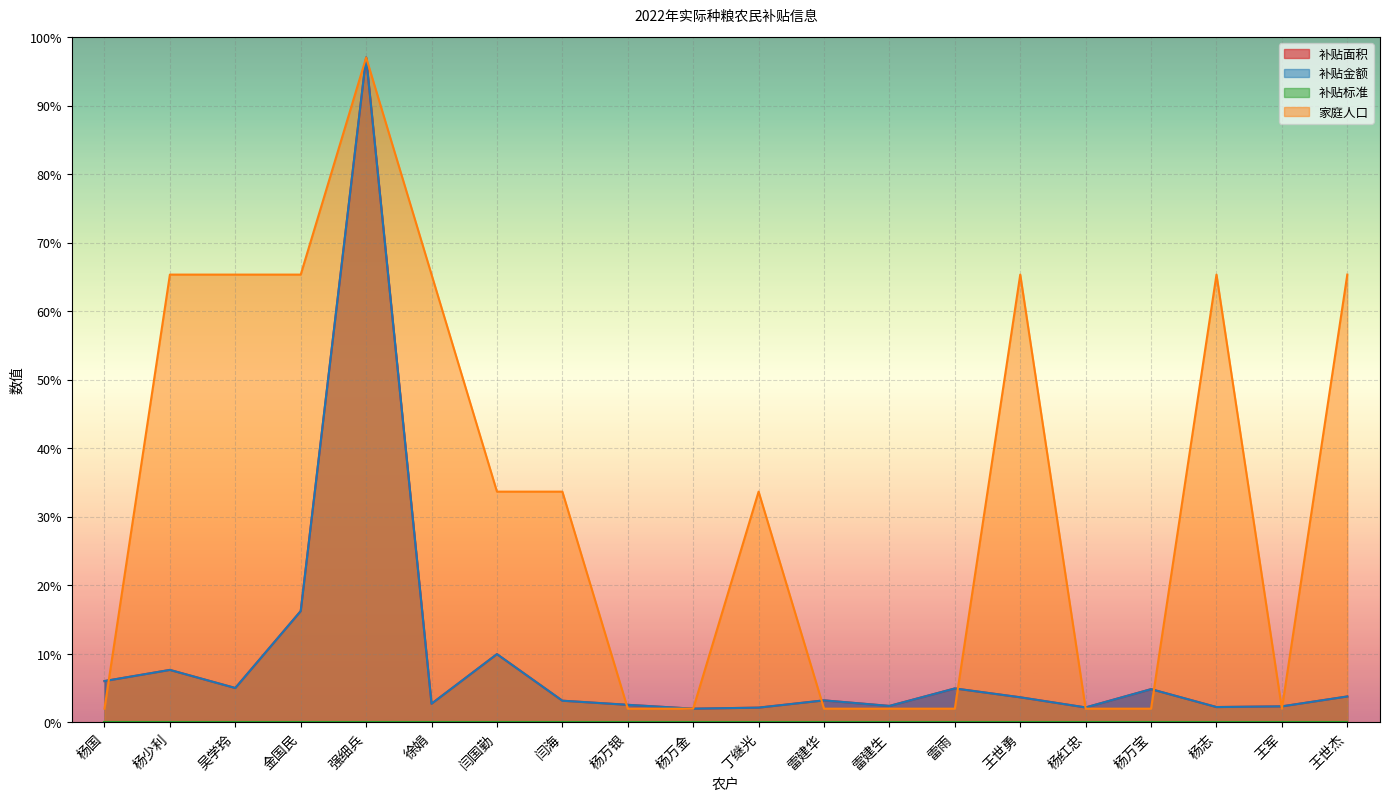

Is the value of 家庭人口 at 雷建生 greater than the value of 补贴金额 at 王军?

No